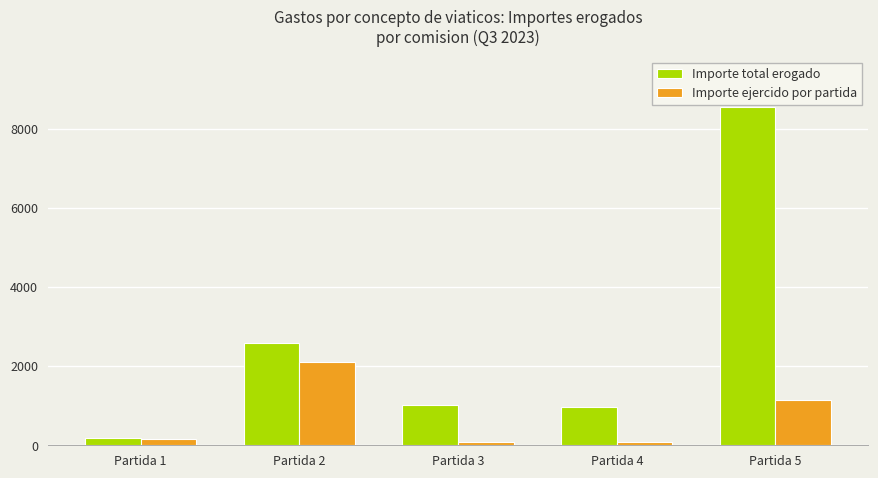

At which label does Importe ejercido por partida reach its peak?

Partida 2